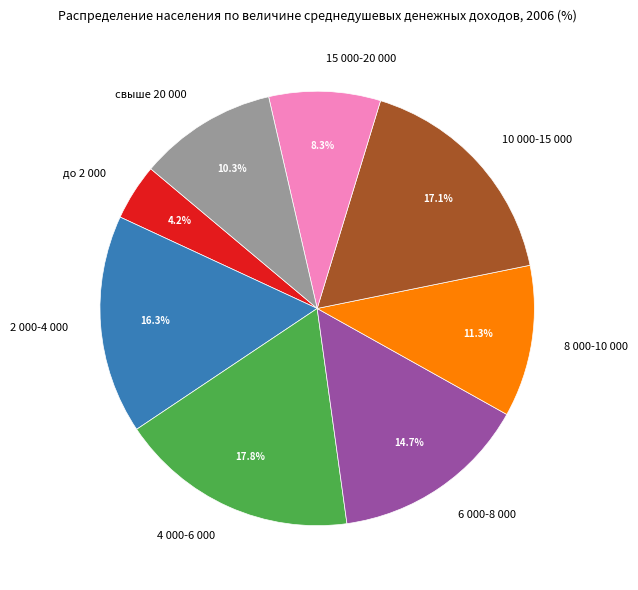

What portion of the pie excludes 8 000-10 000?

88.7%